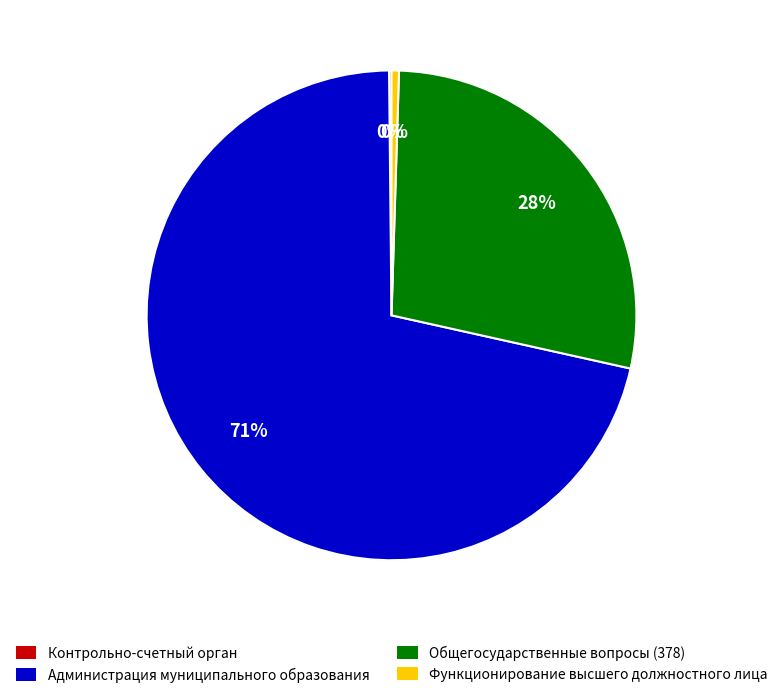

The Администрация муниципального образования slice represents 63% of the pie. True or false?

False